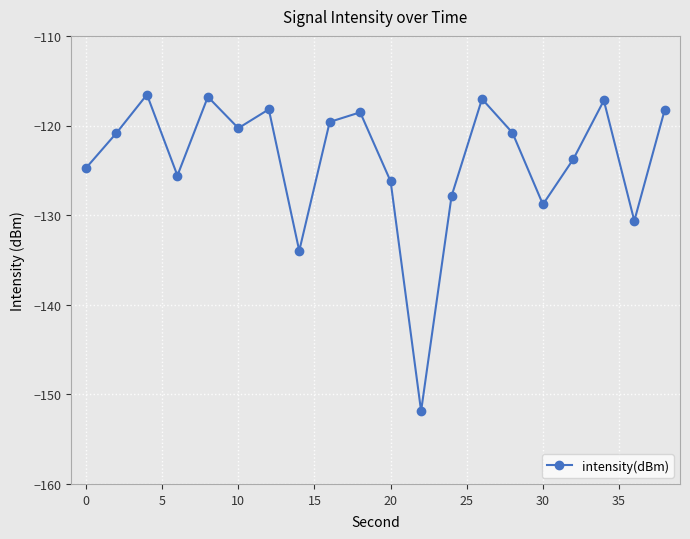

How many points are higher than both their immediate neighbors (excluding endpoints)?

6